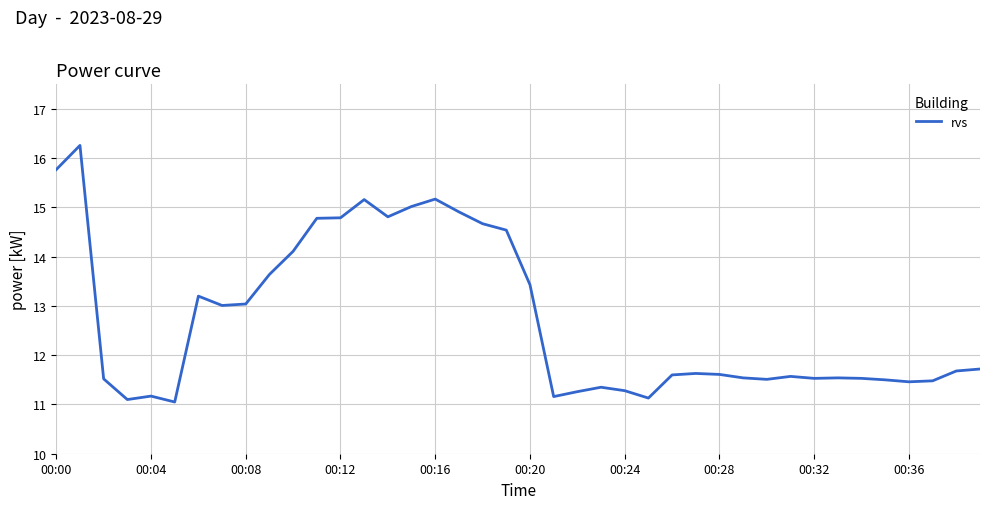

What is the maximum value shown in the chart?

16.3